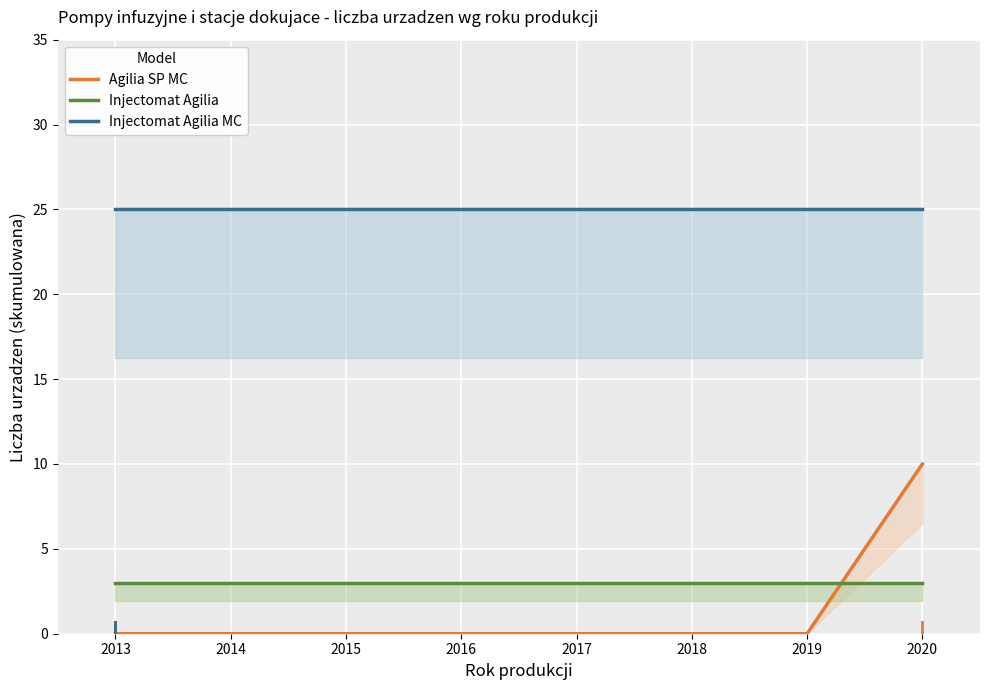

True or false: Injectomat Agilia MC and Injectomat Agilia cross at least once.

False